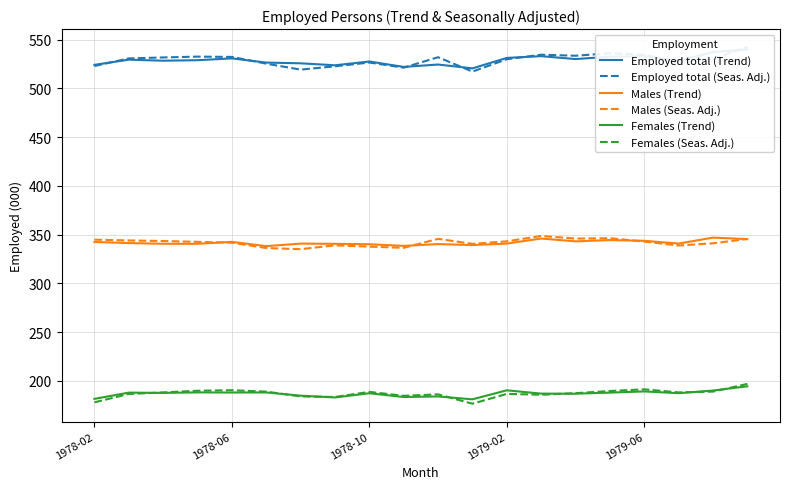

What is the maximum value for Males (Trend)?

347.0